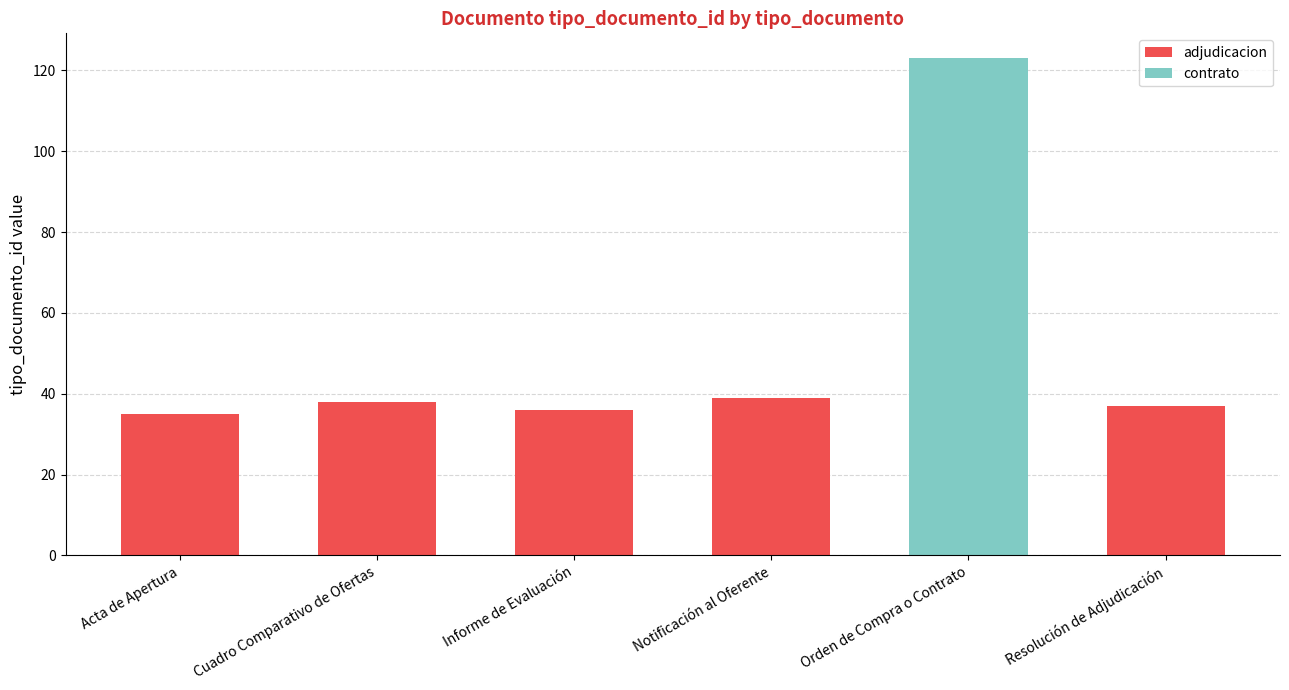

The adjudicacion series shows 10 at Cuadro Comparativo de Ofertas. True or false?

False